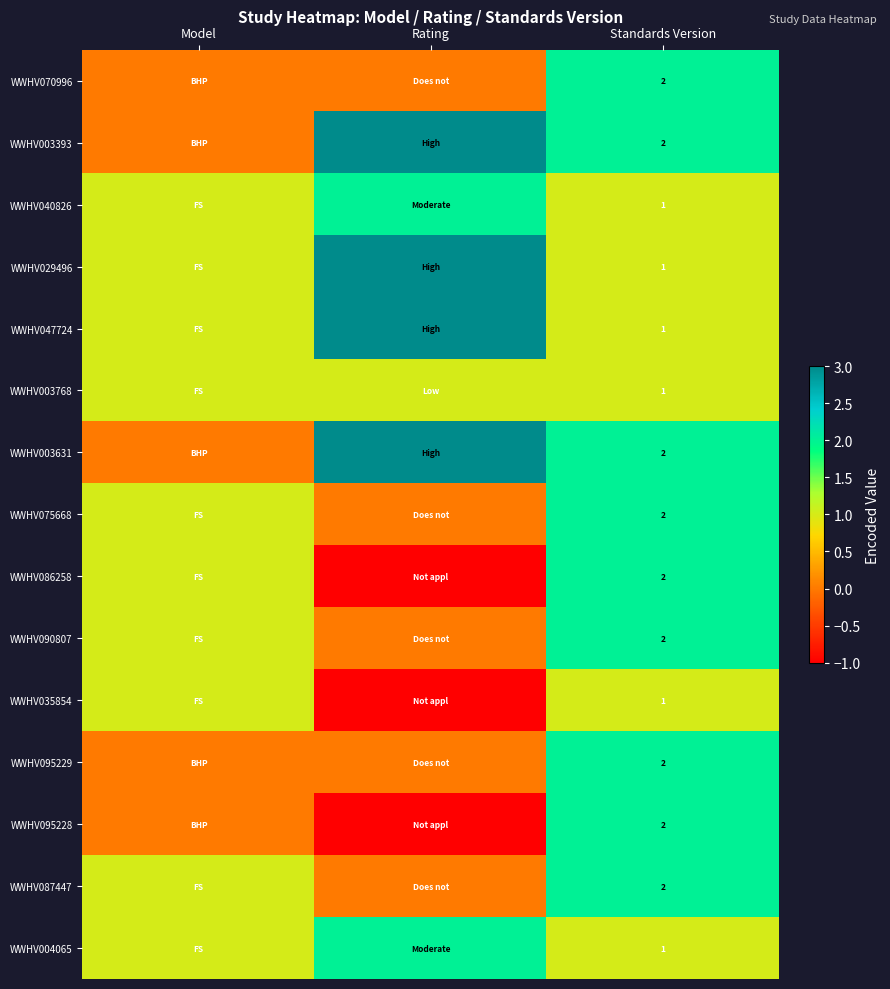

The value of WWHV070996 at Standards Version is 2. True or false?

True